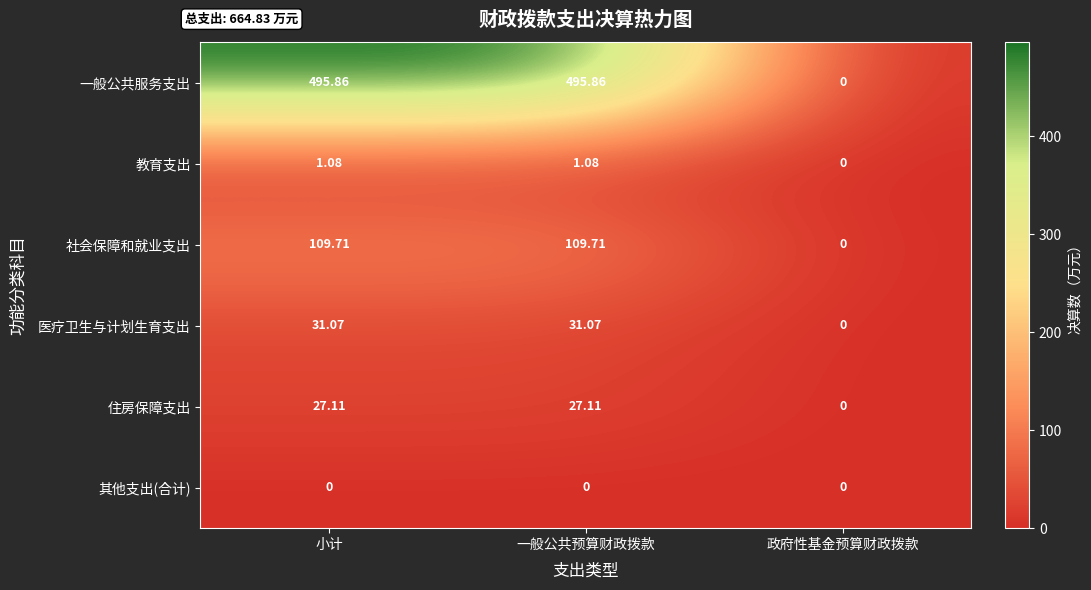

At which label is 医疗卫生与计划生育支出 closest to 15?

政府性基金预算财政拨款